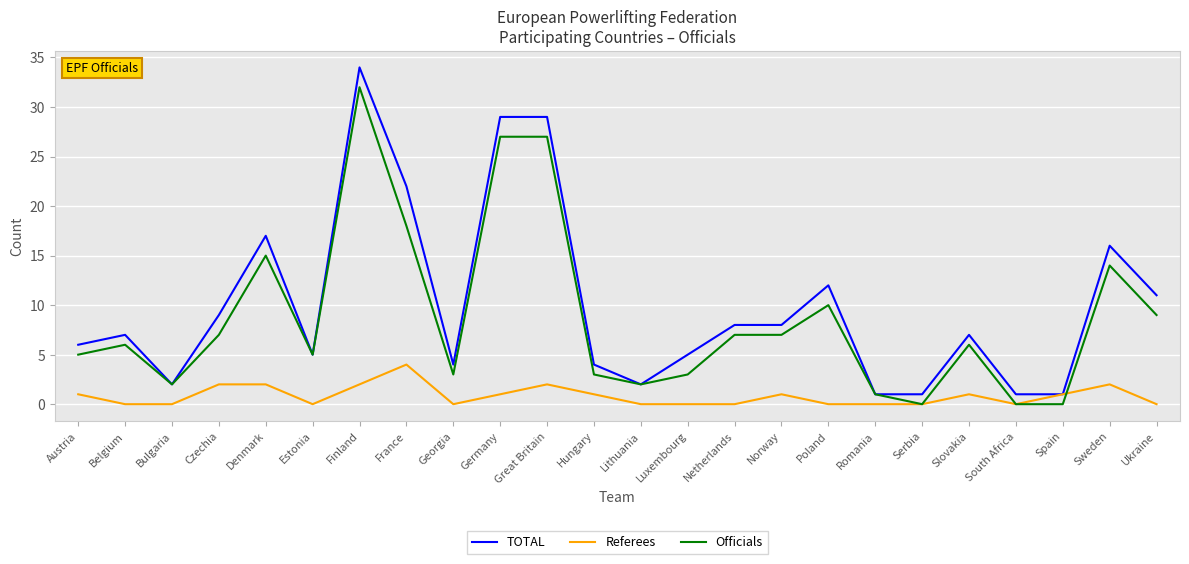

What is the total value across all series at Denmark?

34